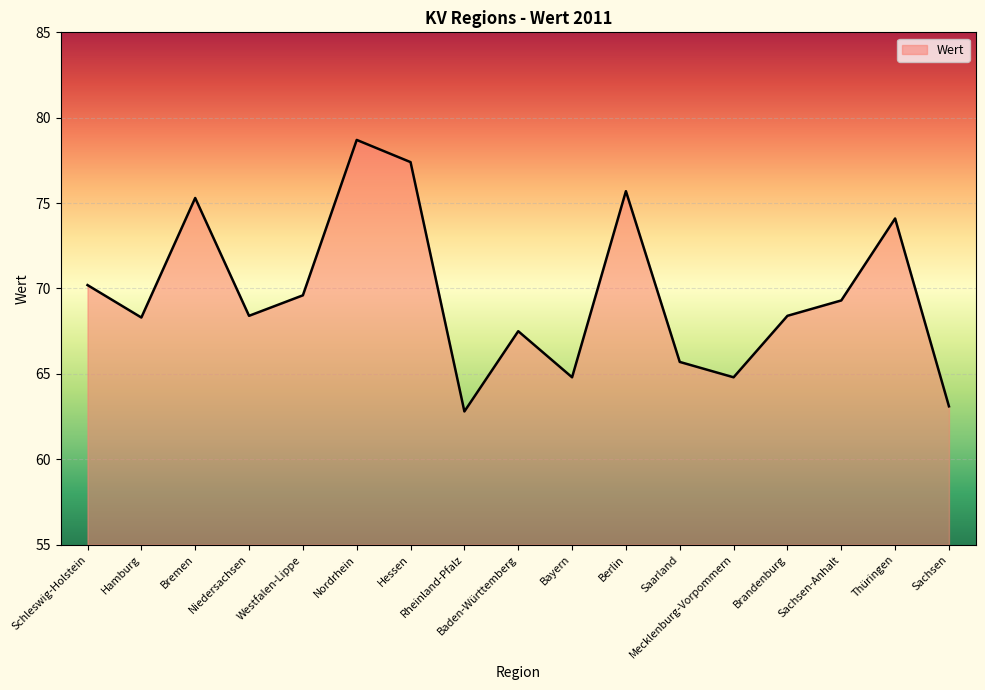

The chart shows a value of 69.3 at Sachsen-Anhalt. True or false?

True